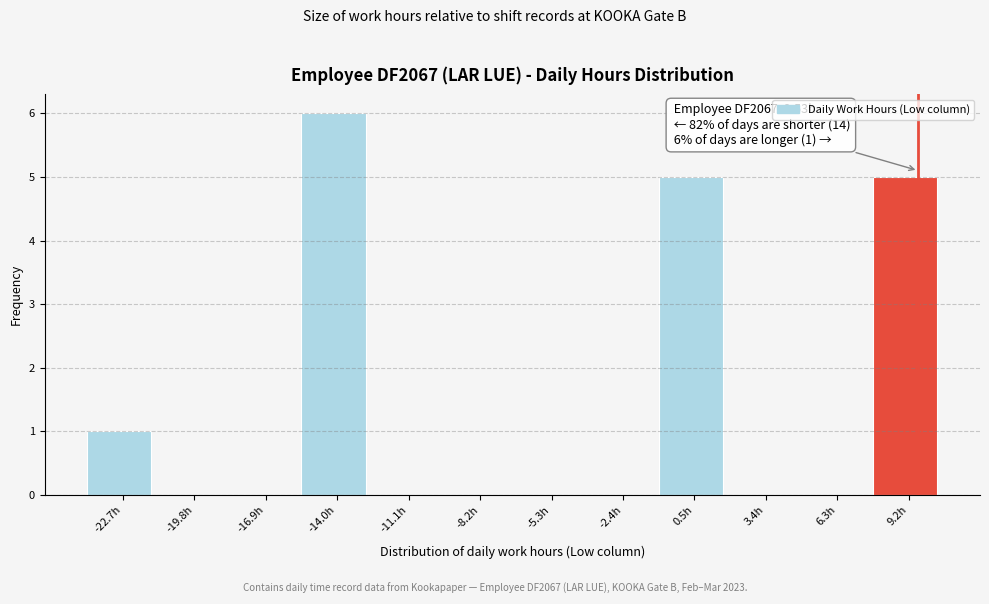

Which range on the x-axis has the tallest bar?

-15.5 to -12.5